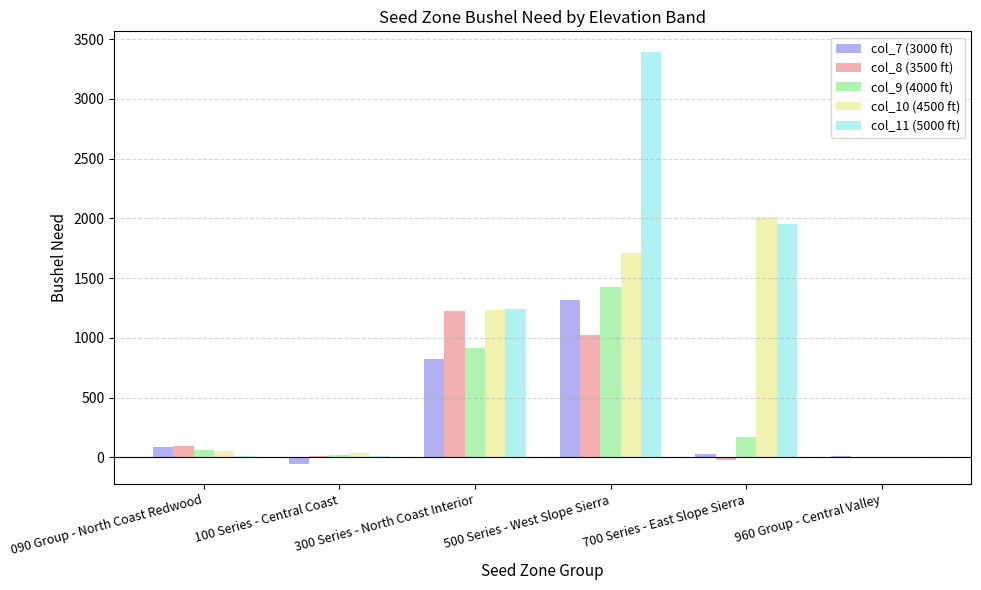

How many data points does each series have?

6